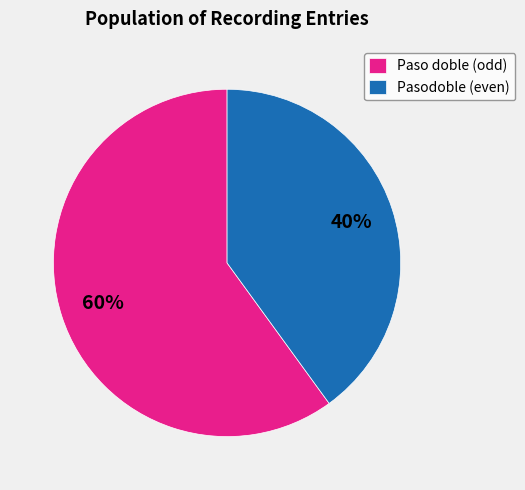

To the nearest percent, what is the difference between the Pasodoble (even) and Paso doble (odd) slice percentages?

20%